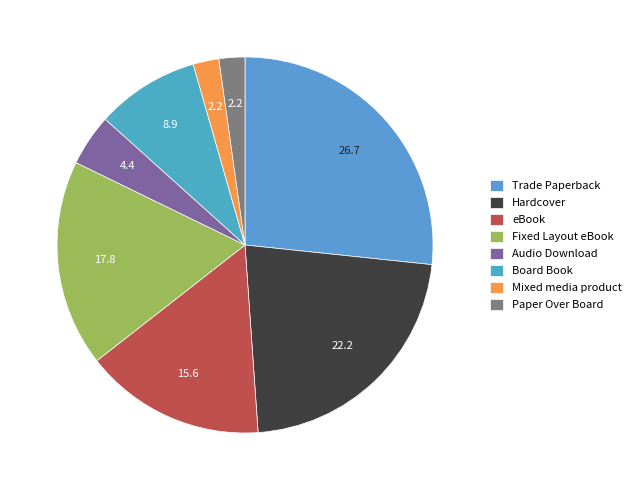

How much of the chart is everything except Fixed Layout eBook?

82.2%